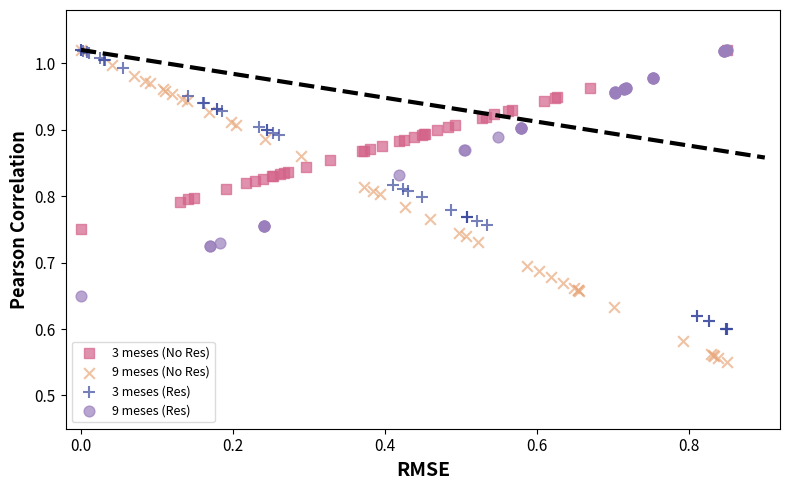

Which series contains the lowest Y value?

9 meses (No Res)